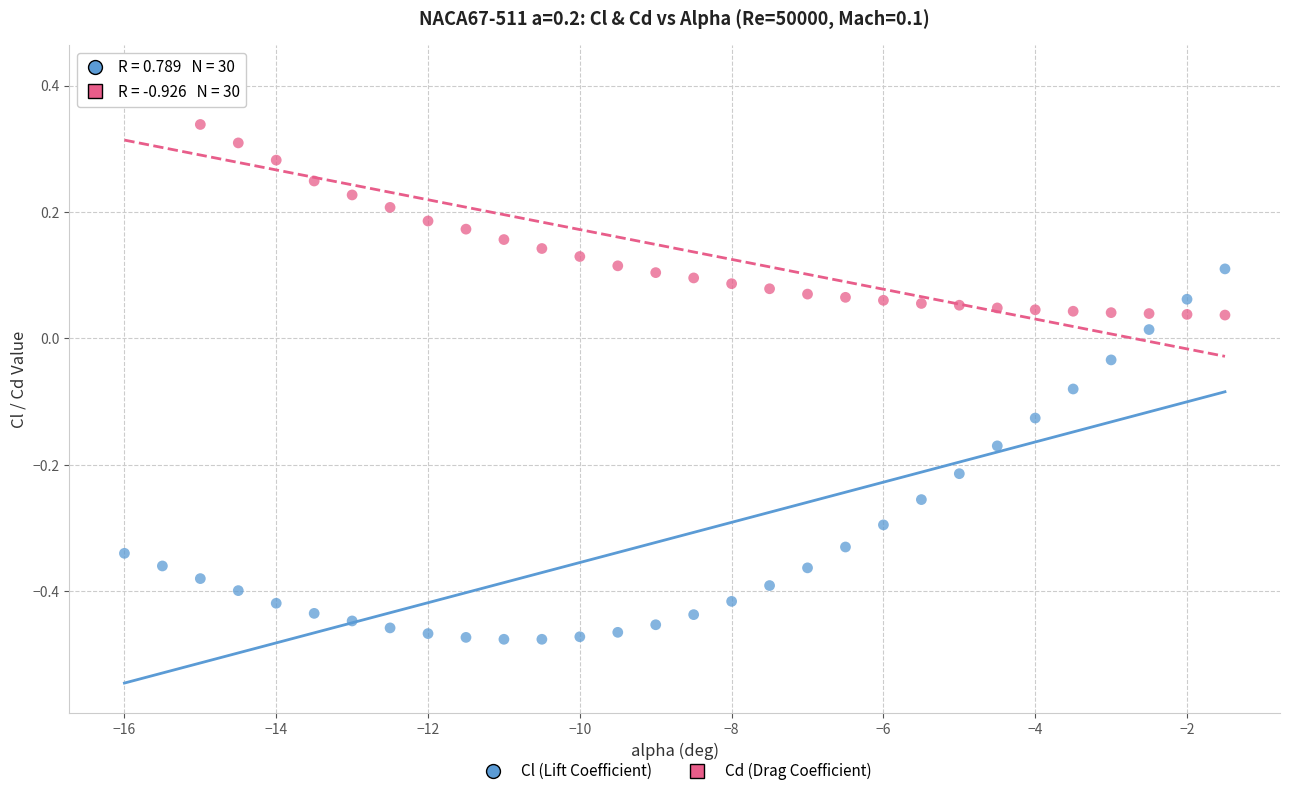

Across all data points, what is the range of X values (max minus min)?

14.5